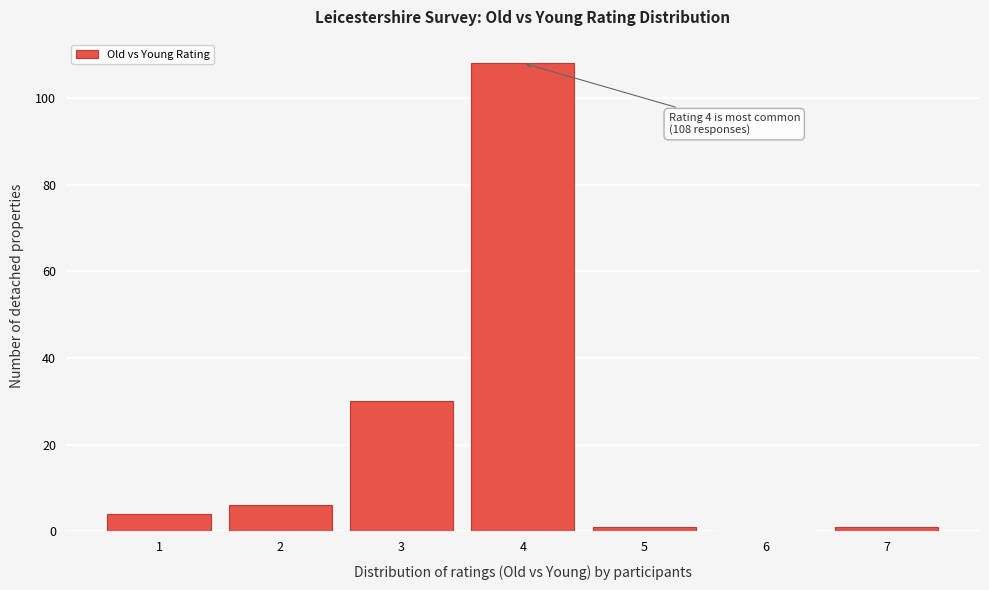

Over which range of the x-axis is the bar tallest?

3.5 to 4.5